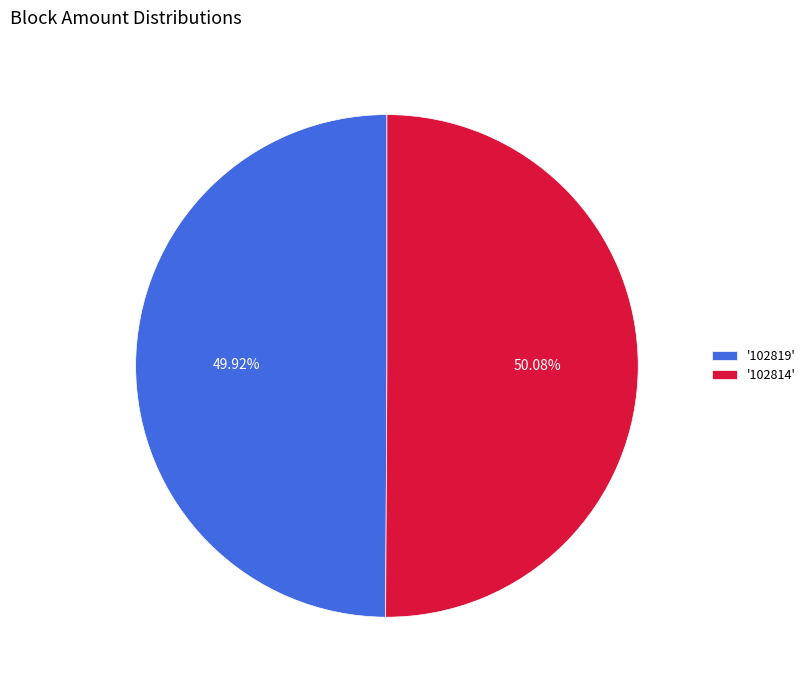

Does any single category account for the majority?

Yes